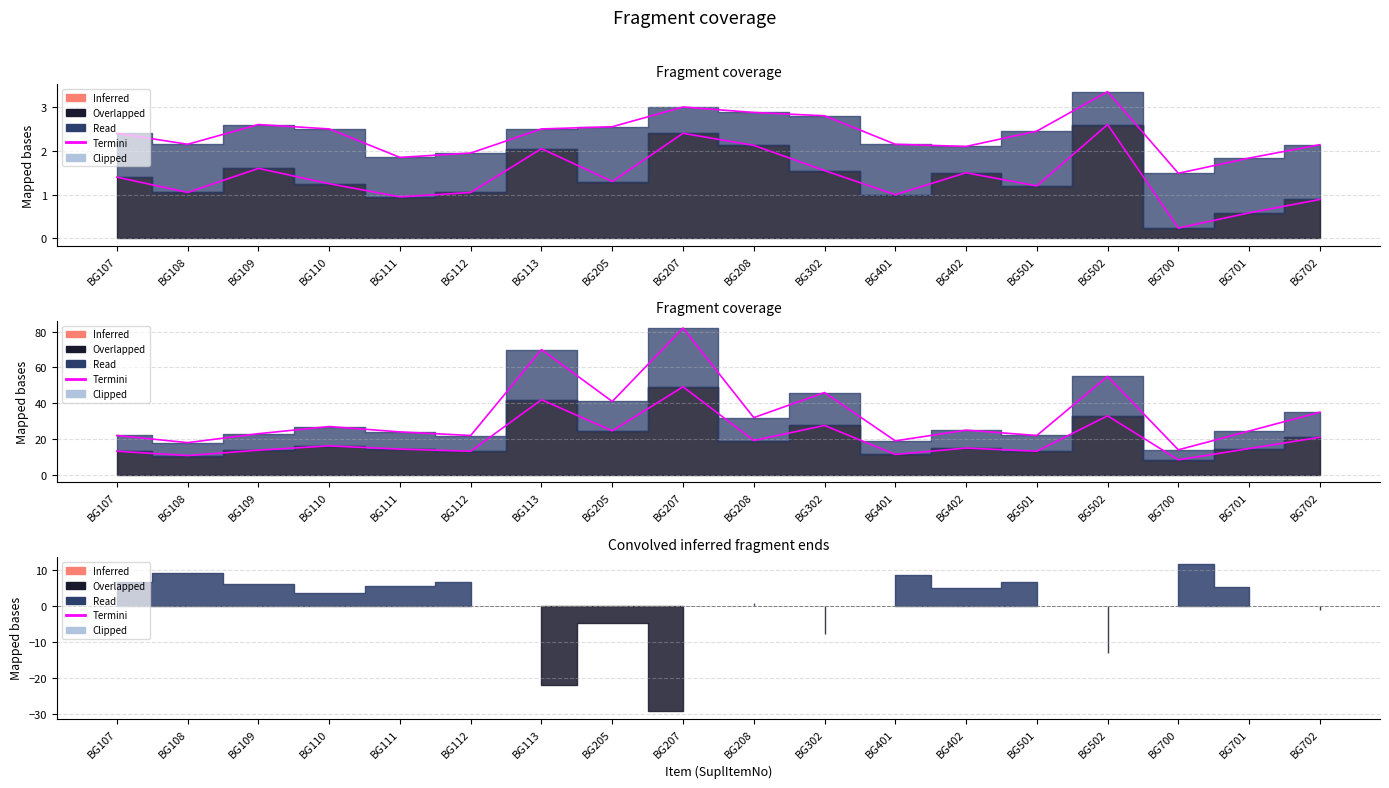

Between BG111 and BG108, which is larger?

BG111